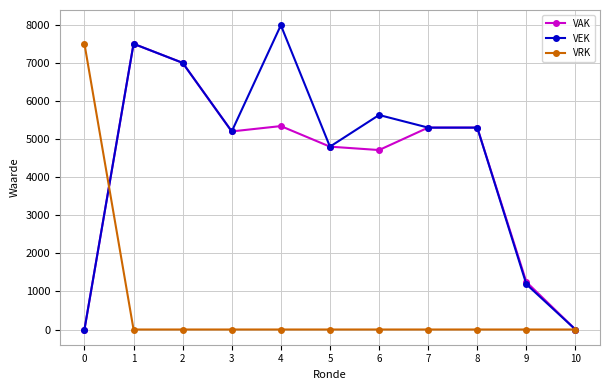

How many categories are shown in the chart?

11